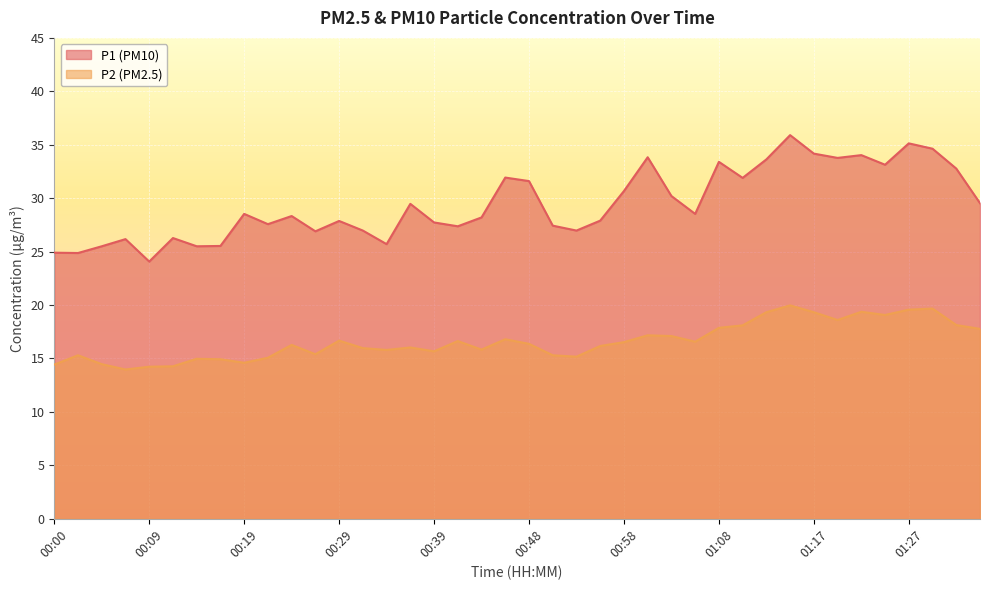

What is the label of the 13th point from the right?

01:05